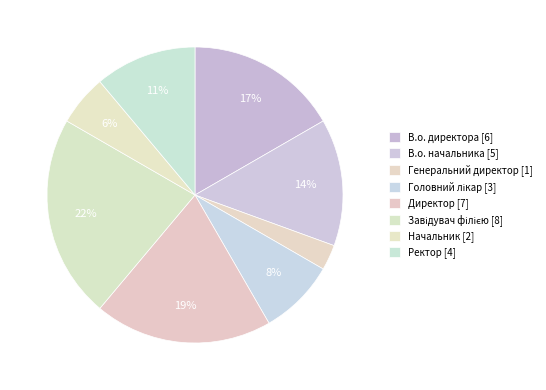

Which category has the smallest portion of the pie?

Генеральний директор